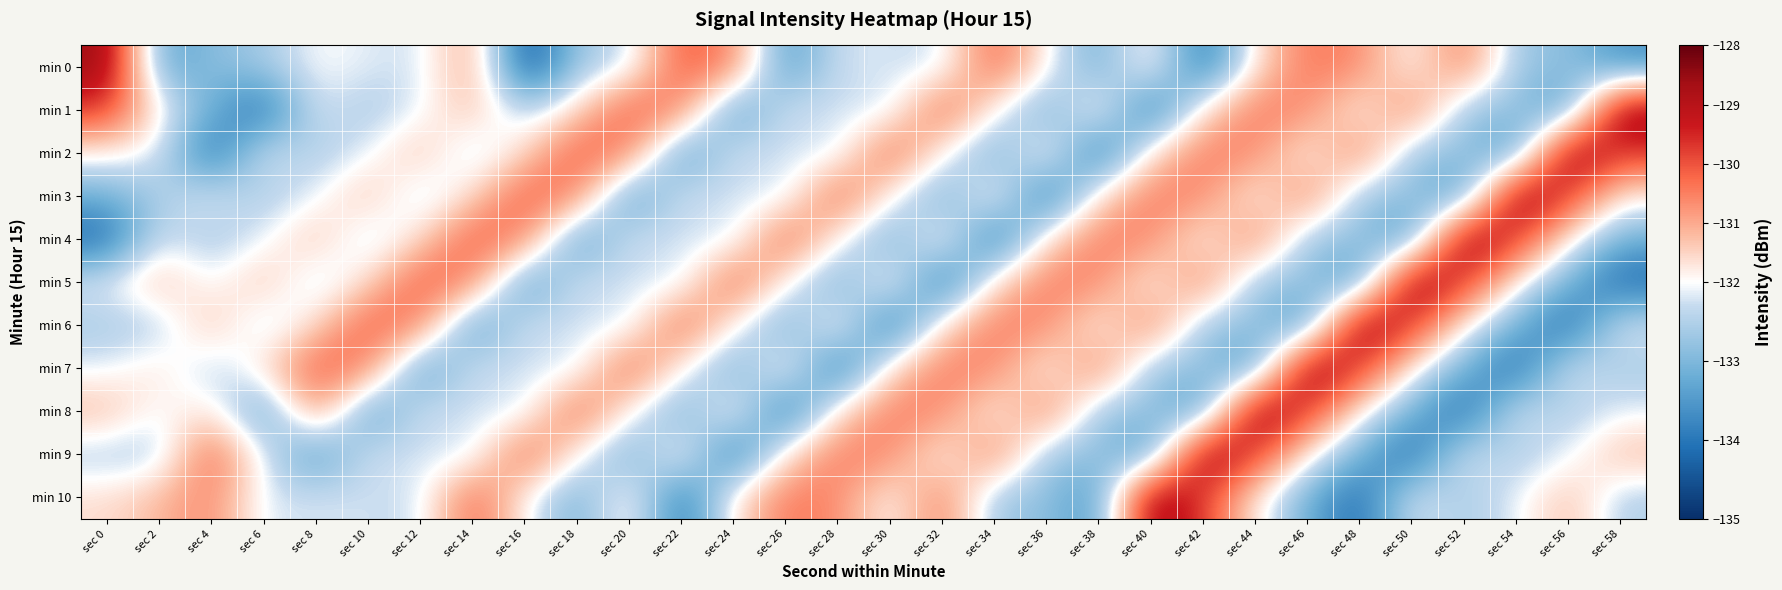

Which series has the largest range (max minus min)?

min 0